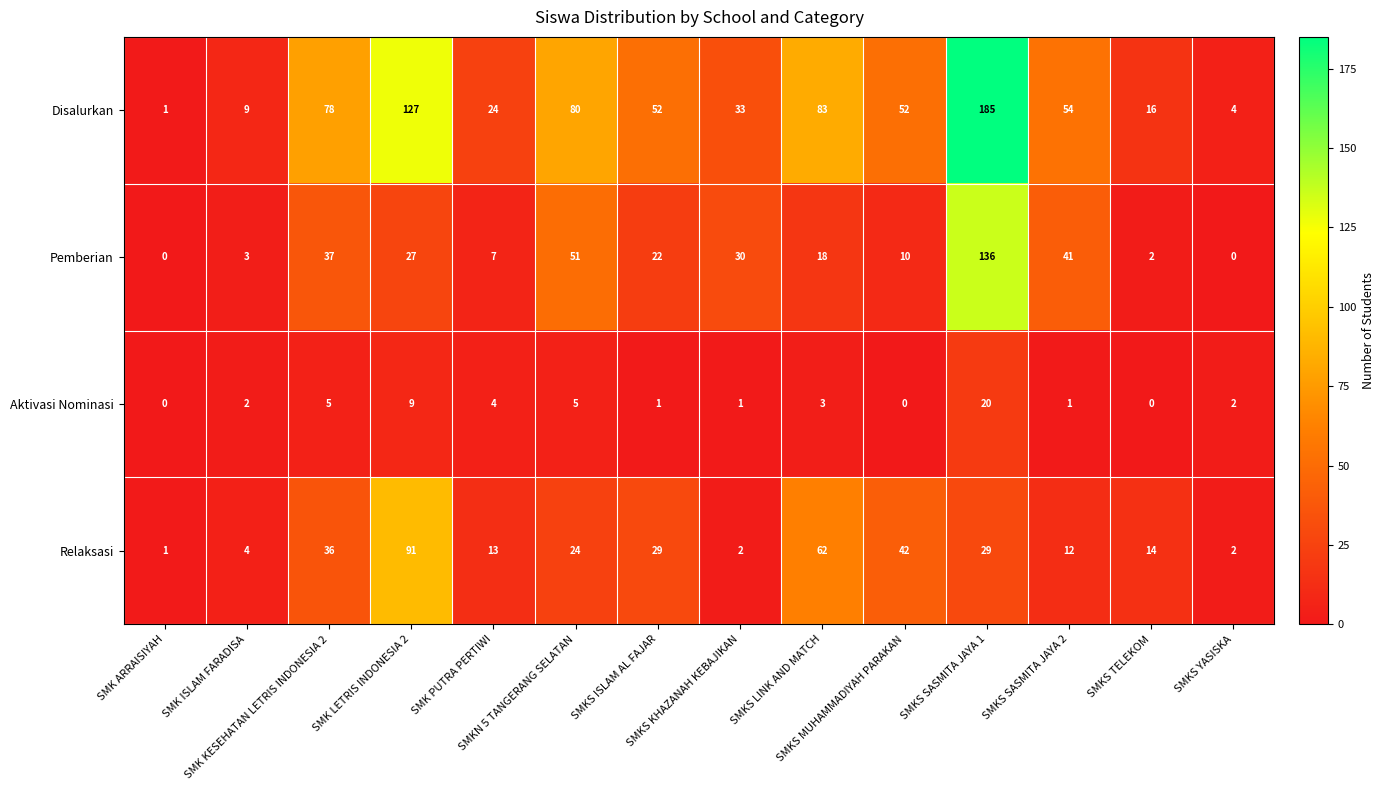

Which series has the largest total across all categories?

Disalurkan